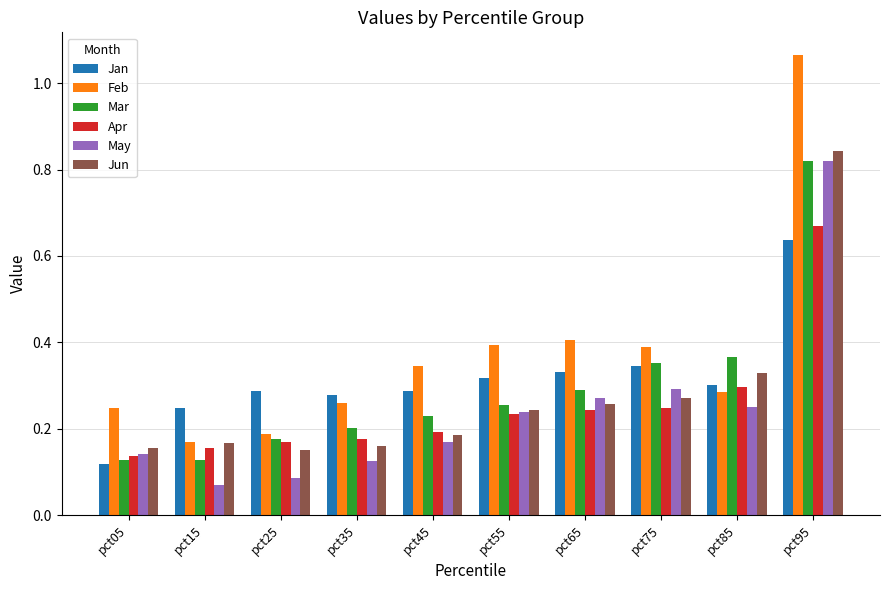

Count the Jun values in the range 0 to 1.

10